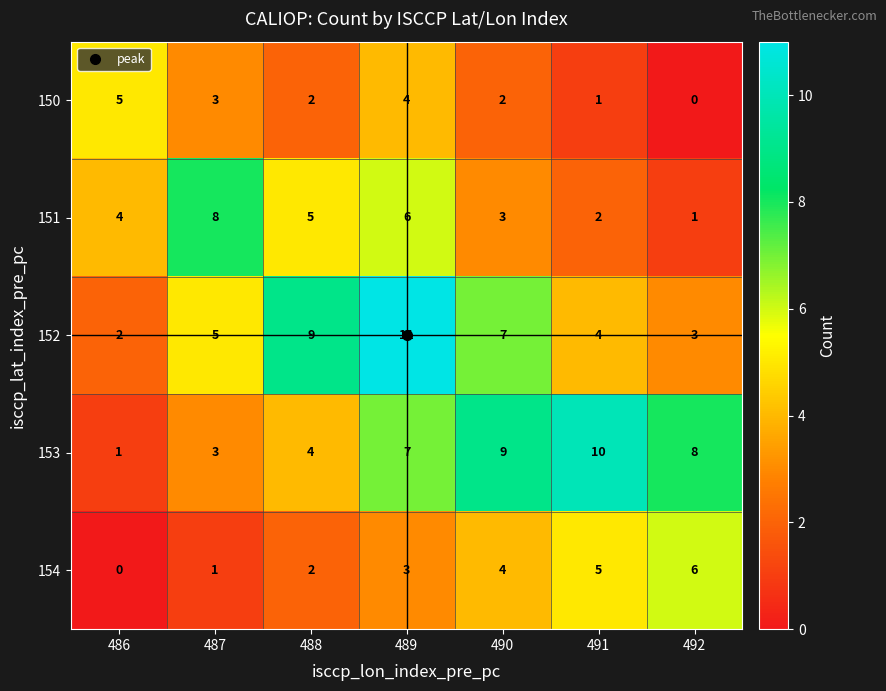

At which category does the chart reach its peak across all series?

489